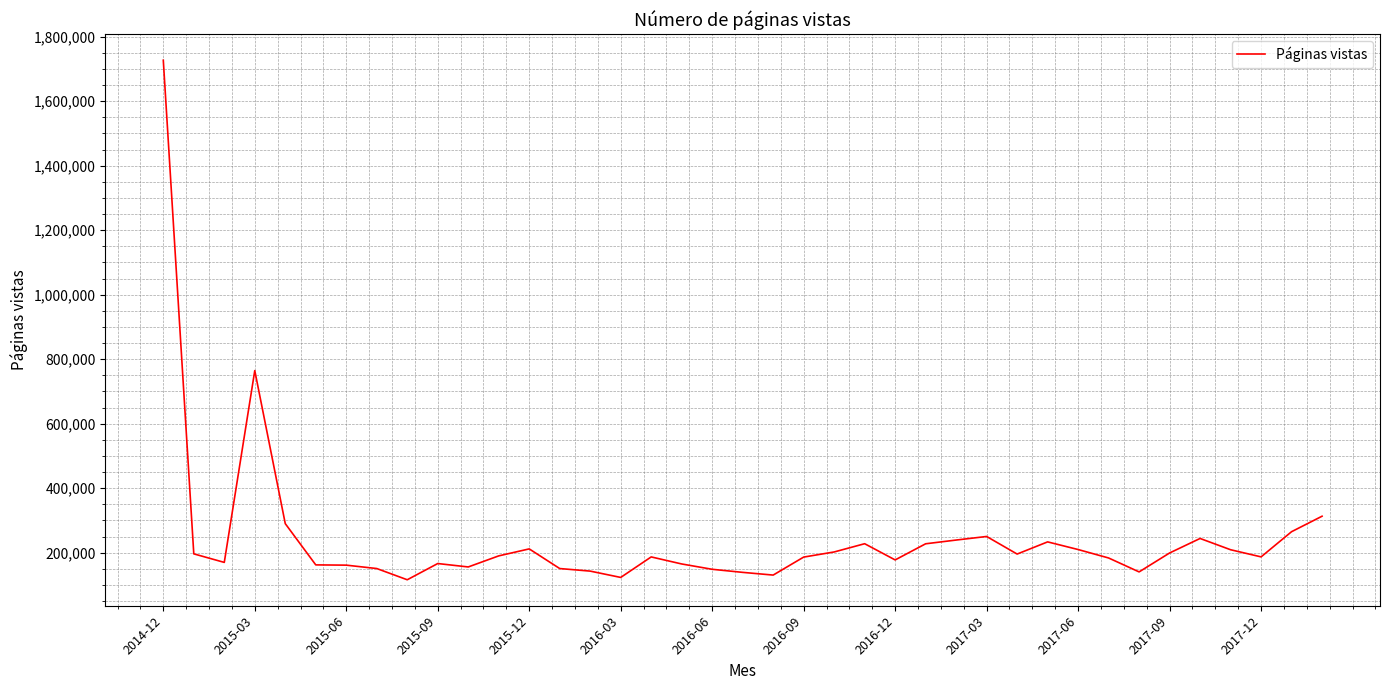

What is the minimum value shown in the chart?

116117